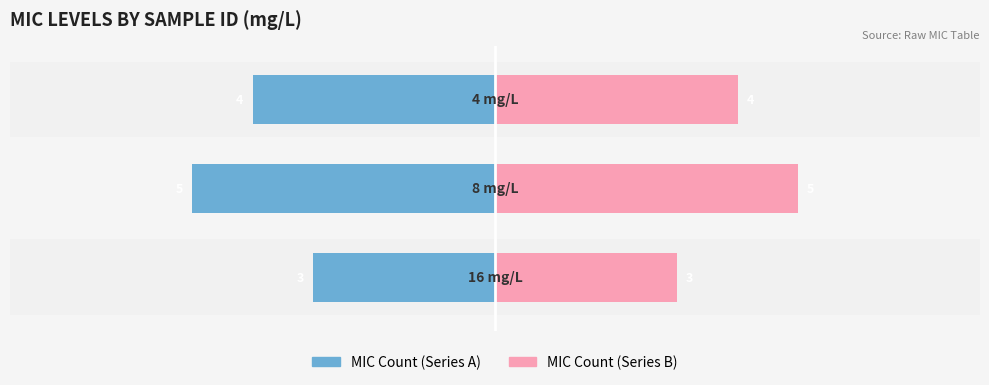

Count the number of data series in this chart.

2